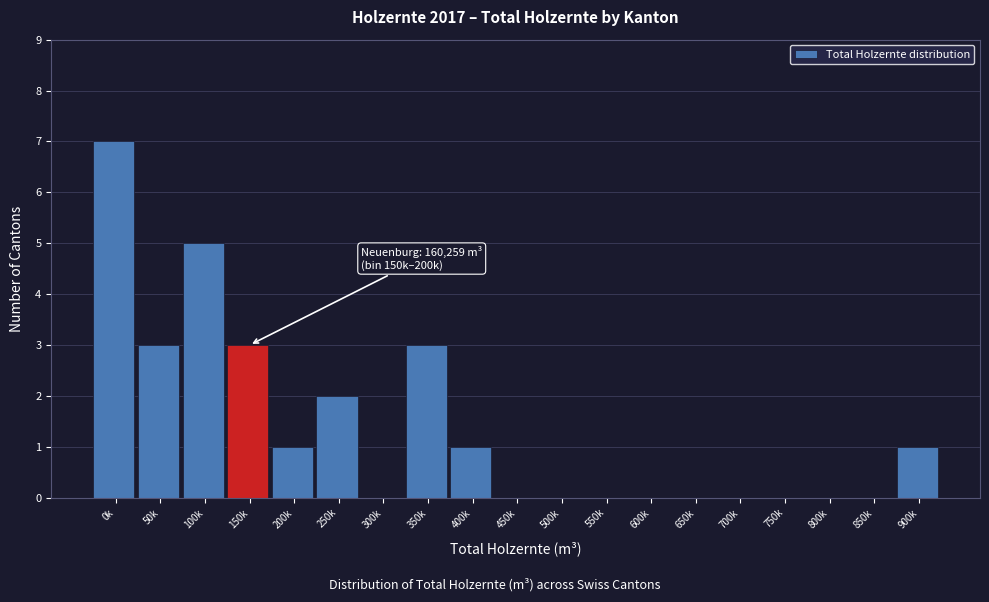

Reading left to right, transcribe all the data shown in this chart.

0k=7	50k=3	100k=5	150k=3	200k=1	250k=2	300k=0	350k=3	400k=1	450k=0	500k=0	550k=0	600k=0	650k=0	700k=0	750k=0	800k=0	850k=0	900k=1